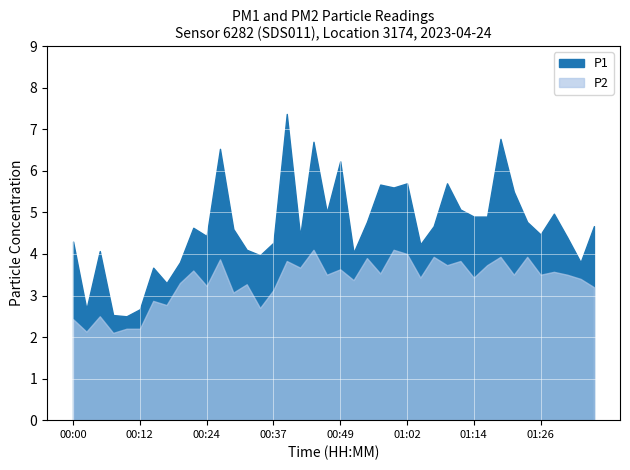

At which category does the chart reach its minimum across all series?

00:07